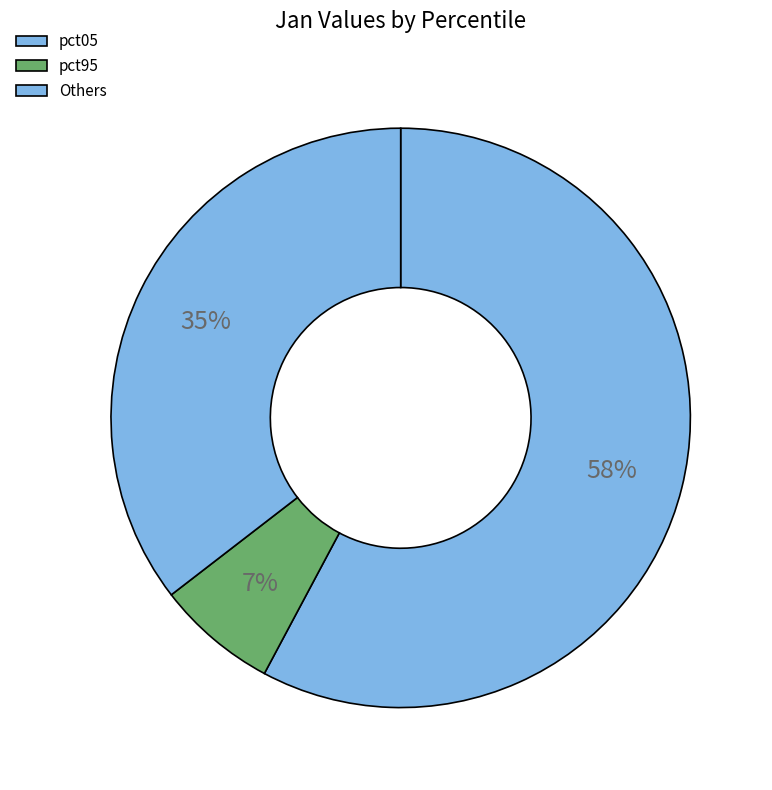

Which category has the biggest portion of the pie?

pct05